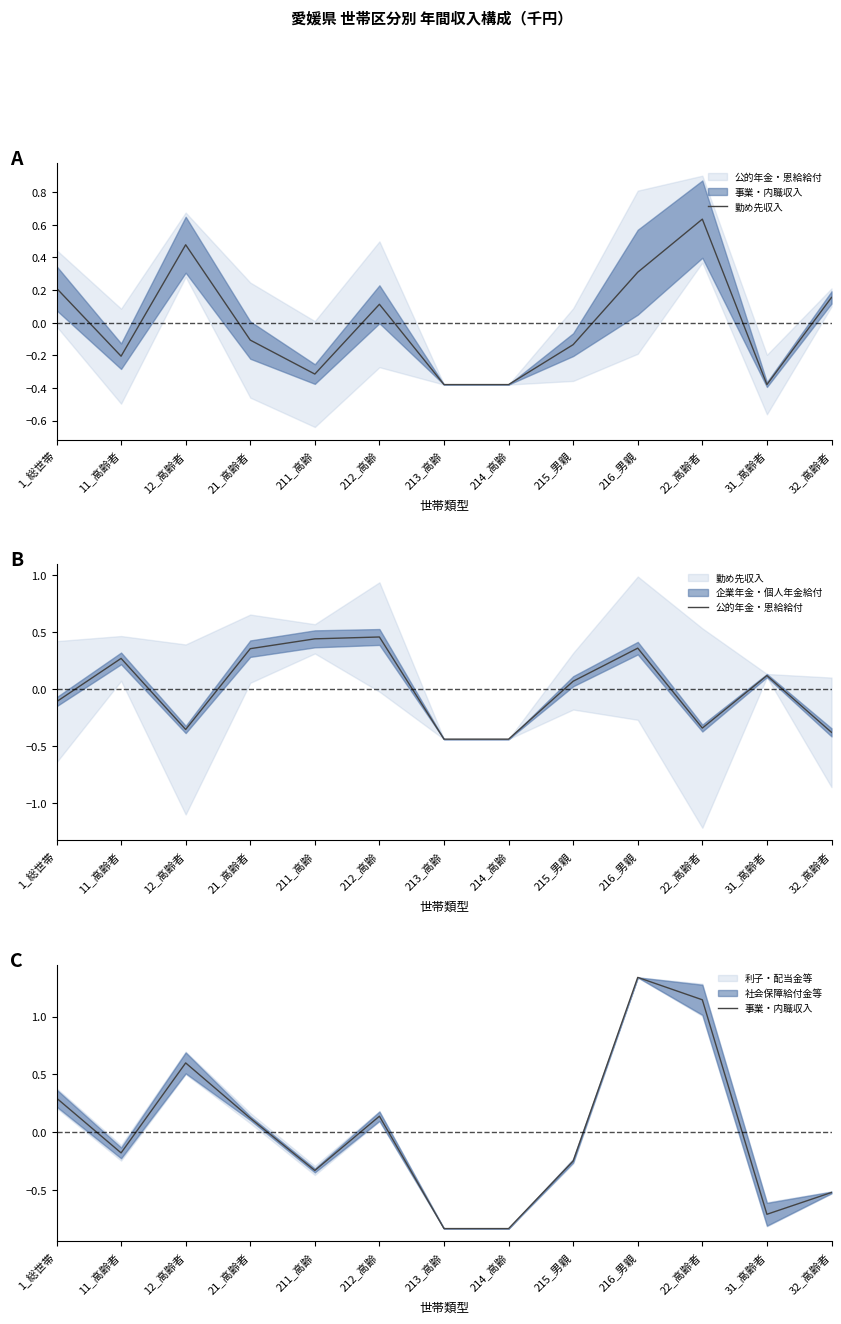

What is the difference between the maximum and minimum values in the 勤め先収入 series?

1.0